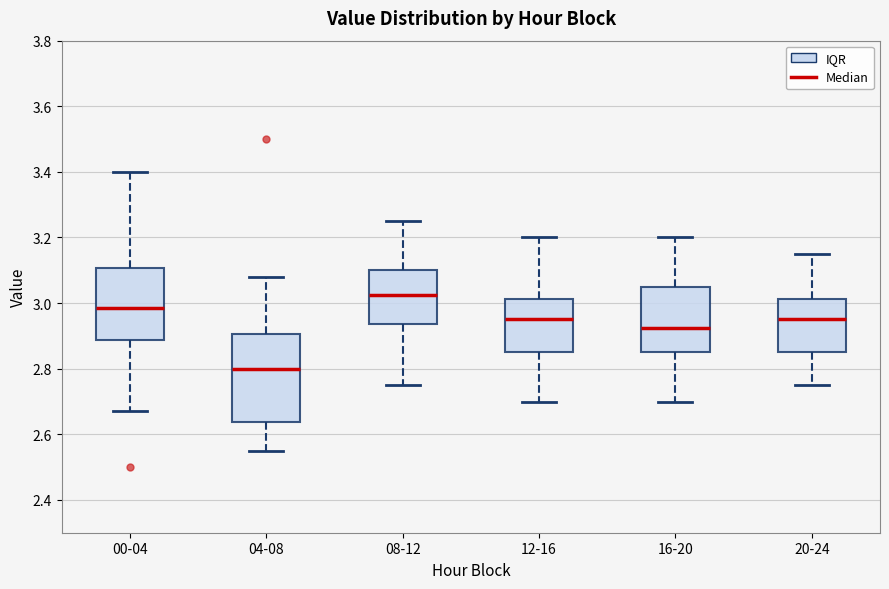

Which box's median line is the highest?

08-12